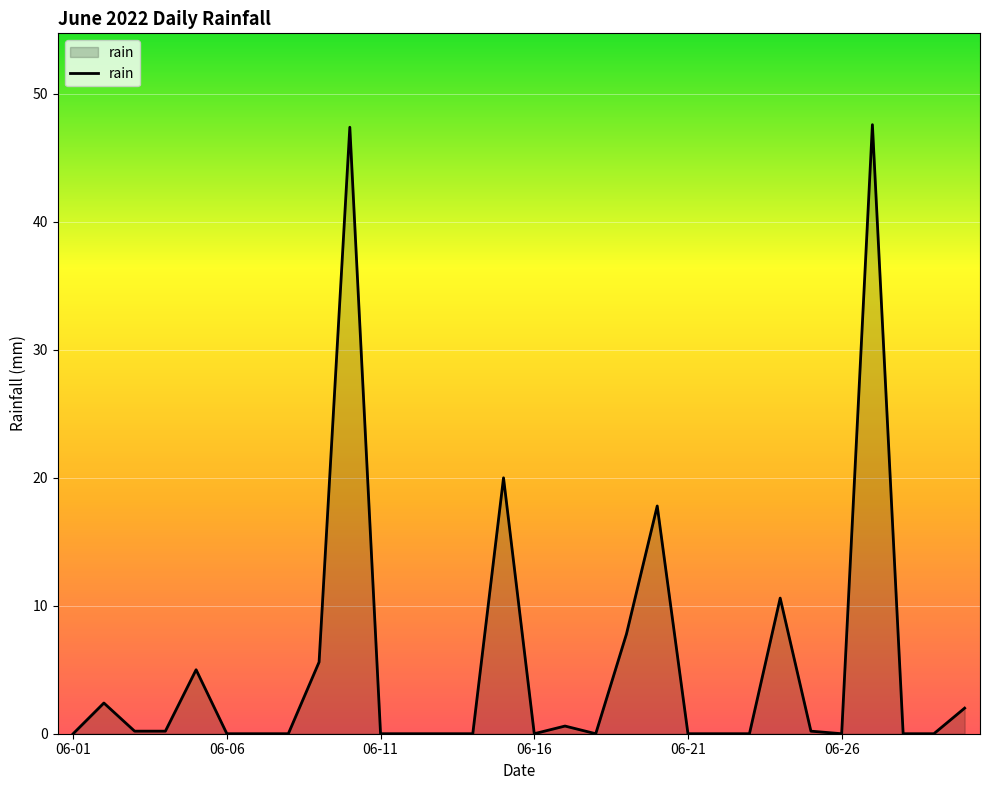

List the labels in order of value, largest first.

2022-06-27, 2022-06-10, 2022-06-15, 2022-06-20, 2022-06-24, 2022-06-19, 2022-06-09, 2022-06-05, 2022-06-02, 2022-06-30, 2022-06-17, 2022-06-03, 2022-06-04, 2022-06-25, 2022-06-01, 2022-06-06, 2022-06-07, 2022-06-08, 2022-06-11, 2022-06-12, 2022-06-13, 2022-06-14, 2022-06-16, 2022-06-18, 2022-06-21, 2022-06-22, 2022-06-23, 2022-06-26, 2022-06-28, 2022-06-29